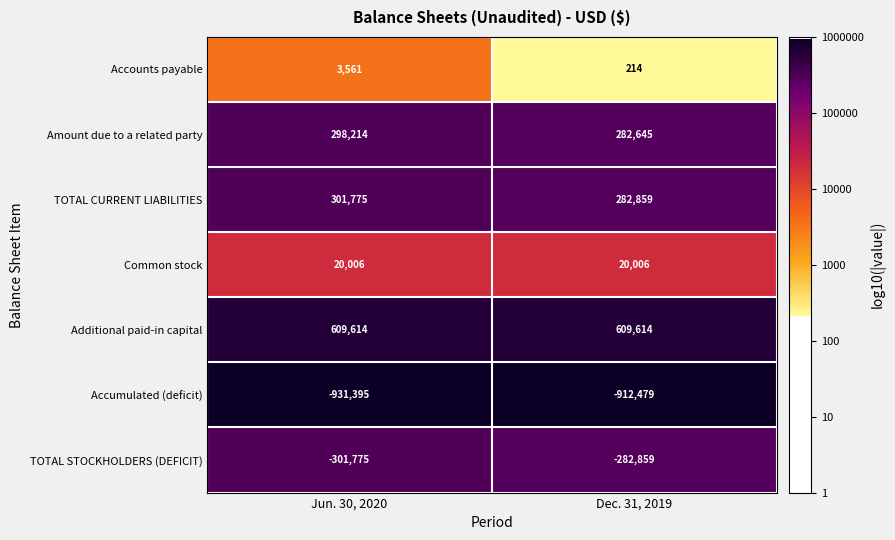

What is the sum of all TOTAL CURRENT LIABILITIES values?

584634